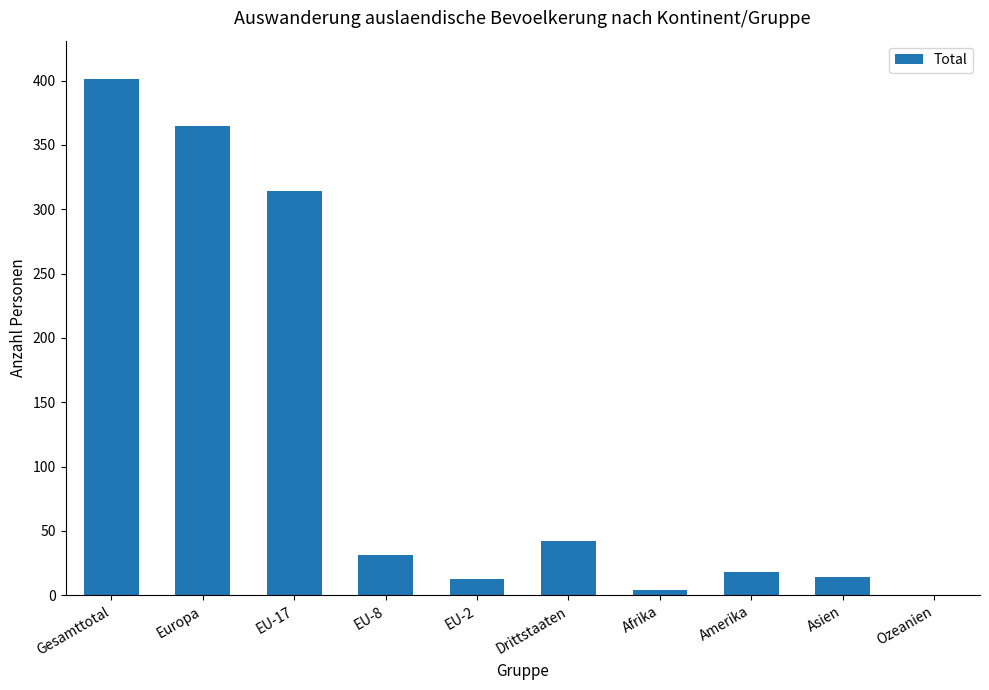

What is the sum of the values at Asien and Gesamttotal?

415